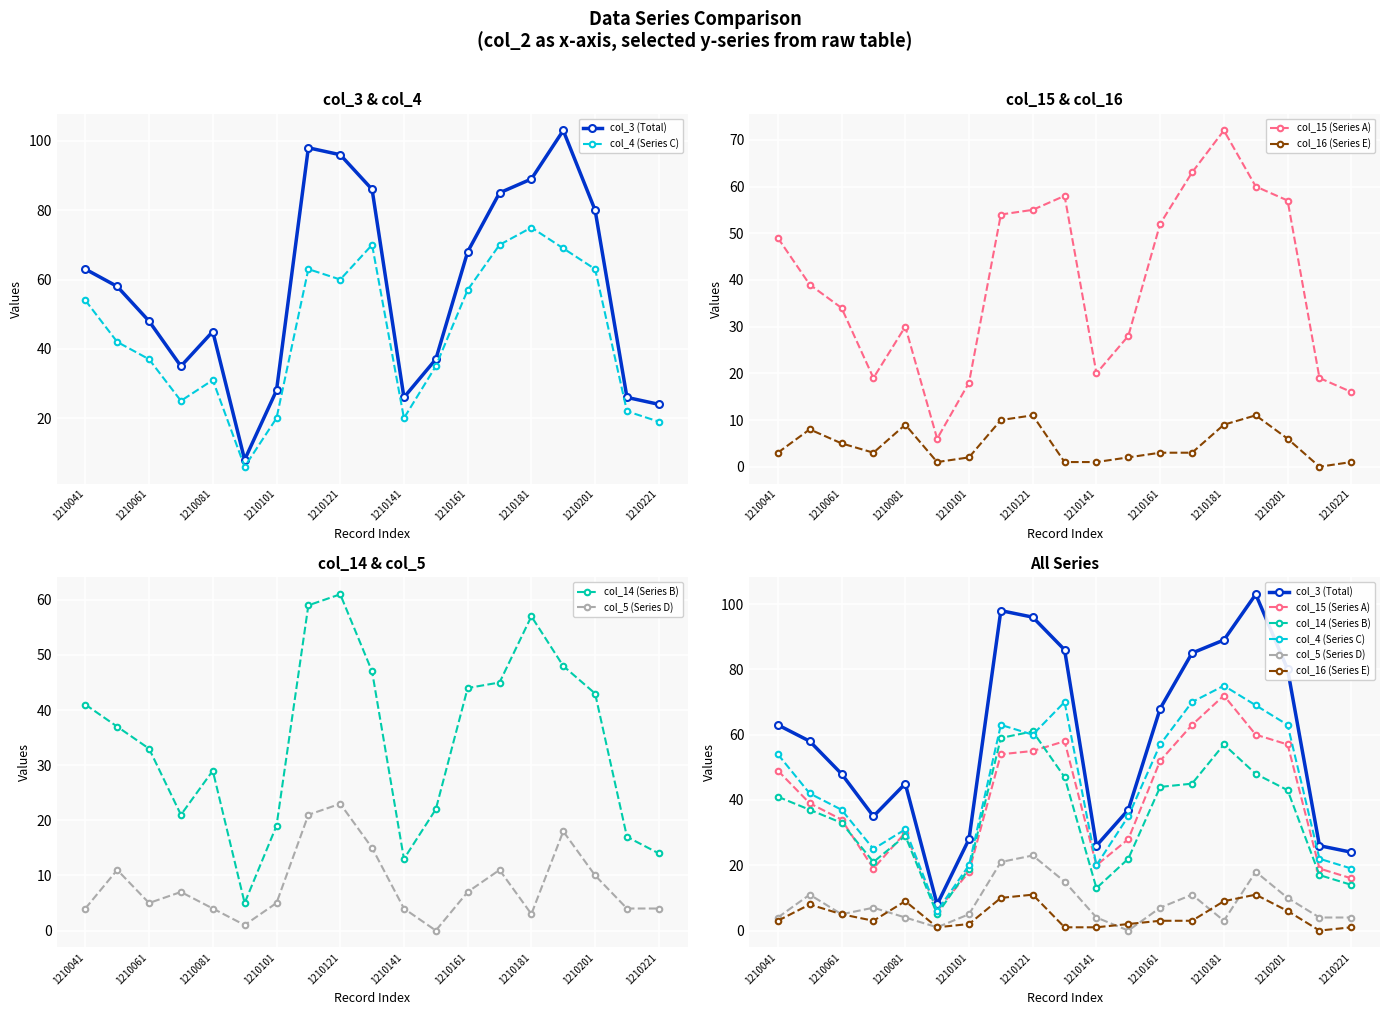

In col_16 (Series E), how many points are higher than both neighbors (excluding endpoints)?

4